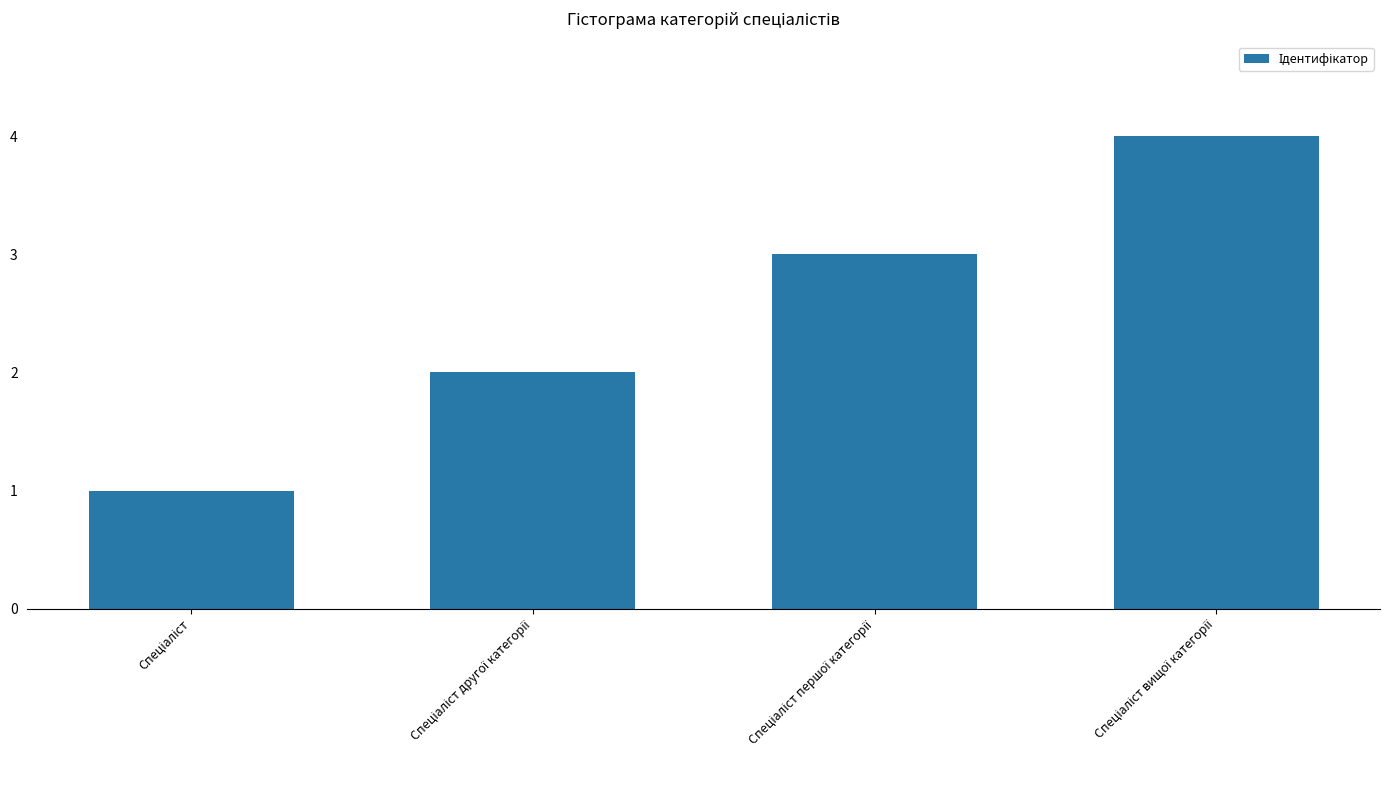

How many values are below 3?

2